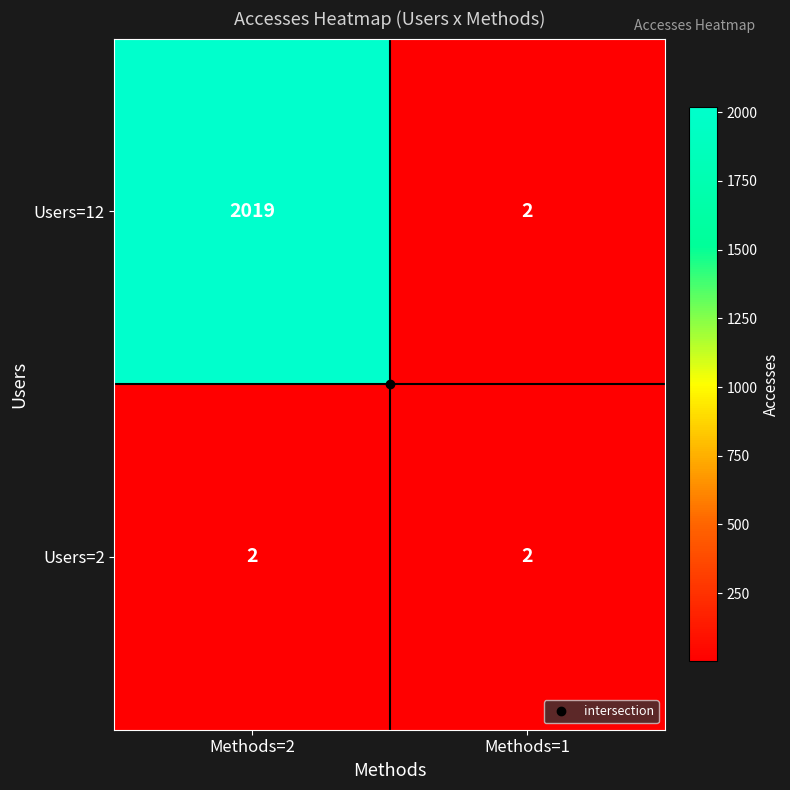

What is the sum of the Users=12 values at Methods=1 and Methods=2?

2021